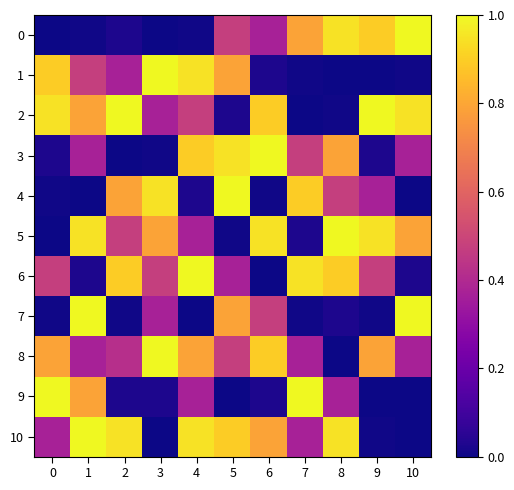

Reading left to right, transcribe all the data shown in this chart.

0: 0=0.0	1=0.0	2=0.0	3=0.0	4=0.0	5=0.5	6=0.4	7=0.8	8=0.9	9=0.9	10=1.0
1: 0=0.9	1=0.5	2=0.4	3=1.0	4=0.9	5=0.8	6=0.0	7=0.0	8=0.0	9=0.0	10=0.0
2: 0=0.9	1=0.8	2=1.0	3=0.4	4=0.5	5=0.0	6=0.9	7=0.0	8=0.0	9=1.0	10=0.9
3: 0=0.0	1=0.4	2=0.0	3=0.0	4=0.9	5=0.9	6=1.0	7=0.5	8=0.8	9=0.0	10=0.4
4: 0=0.0	1=0.0	2=0.8	3=0.9	4=0.0	5=1.0	6=0.0	7=0.9	8=0.5	9=0.4	10=0.0
5: 0=0.0	1=0.9	2=0.5	3=0.8	4=0.4	5=0.0	6=0.9	7=0.0	8=1.0	9=0.9	10=0.8
6: 0=0.5	1=0.0	2=0.9	3=0.5	4=1.0	5=0.4	6=0.0	7=0.9	8=0.9	9=0.5	10=0.0
7: 0=0.0	1=1.0	2=0.0	3=0.4	4=0.0	5=0.8	6=0.5	7=0.0	8=0.0	9=0.0	10=1.0
8: 0=0.8	1=0.4	2=0.4	3=1.0	4=0.8	5=0.5	6=0.9	7=0.4	8=0.0	9=0.8	10=0.4
9: 0=1.0	1=0.8	2=0.0	3=0.0	4=0.4	5=0.0	6=0.0	7=1.0	8=0.4	9=0.0	10=0.0
10: 0=0.4	1=1.0	2=0.9	3=0.0	4=0.9	5=0.9	6=0.8	7=0.4	8=0.9	9=0.0	10=0.0